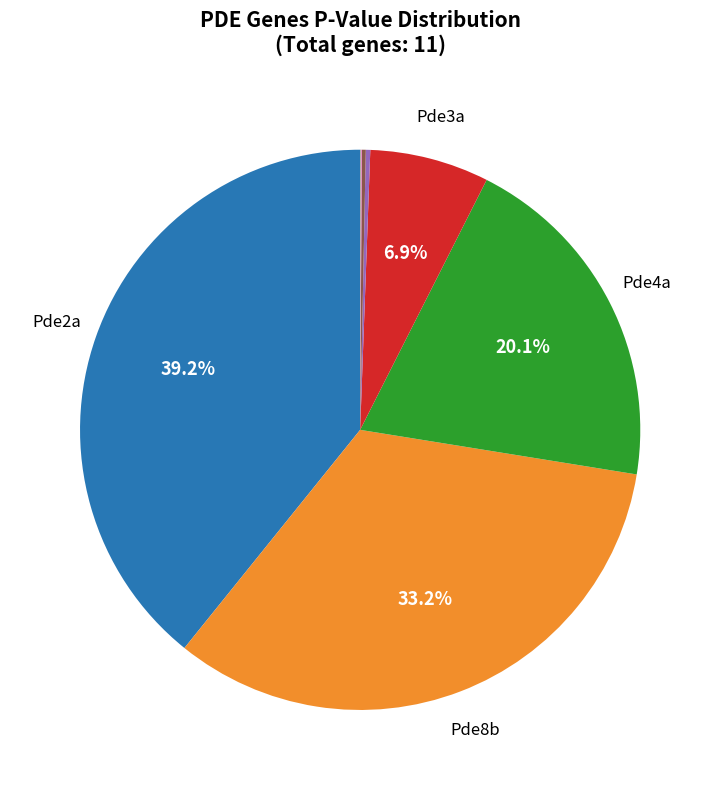

Is there a majority slice in this chart?

No